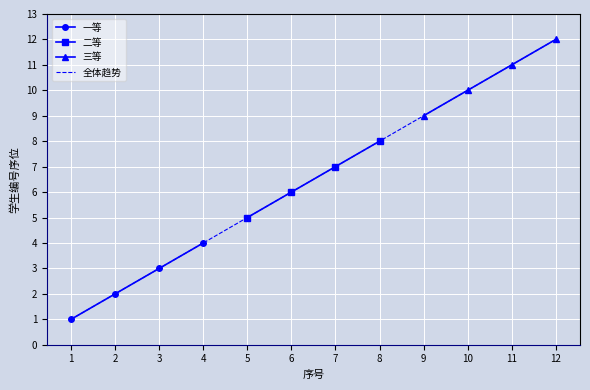

True or false: 一等 has more than 1 interior local peaks.

False